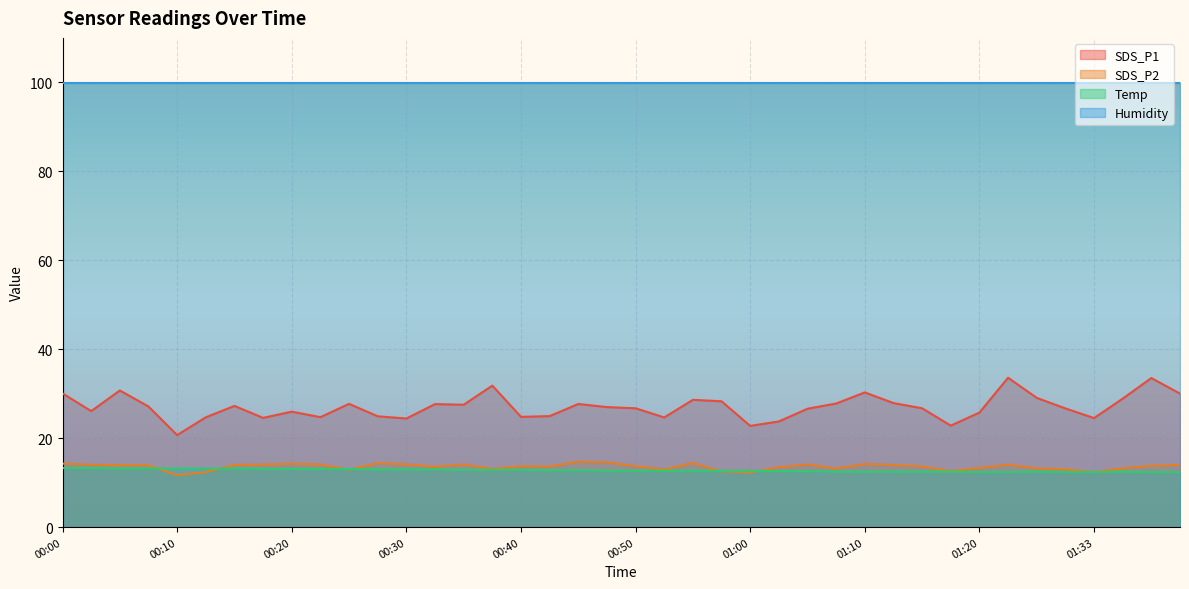

Where do Temp and SDS_P2 first cross each other?

00:08 and 00:10